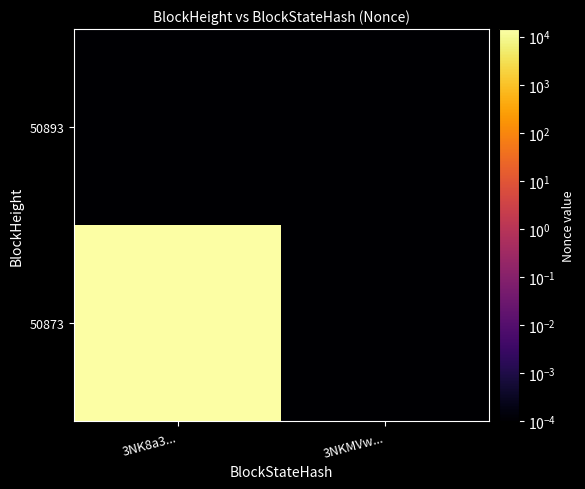

Rank the series by their average value, from lowest to highest.

50893, 50873